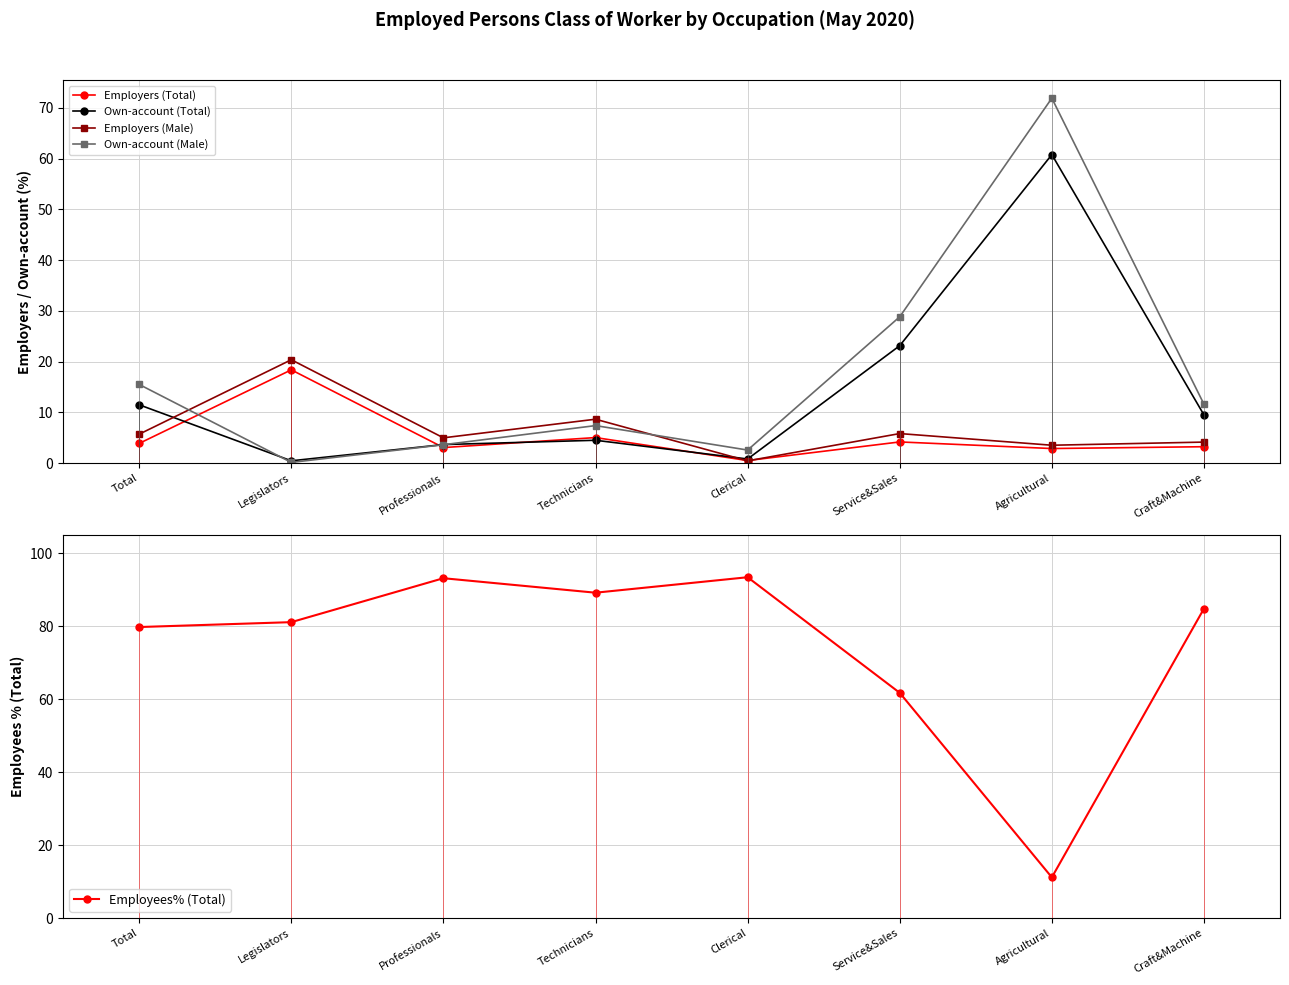

What is the sum of all Own-account (Male) values?

141.6